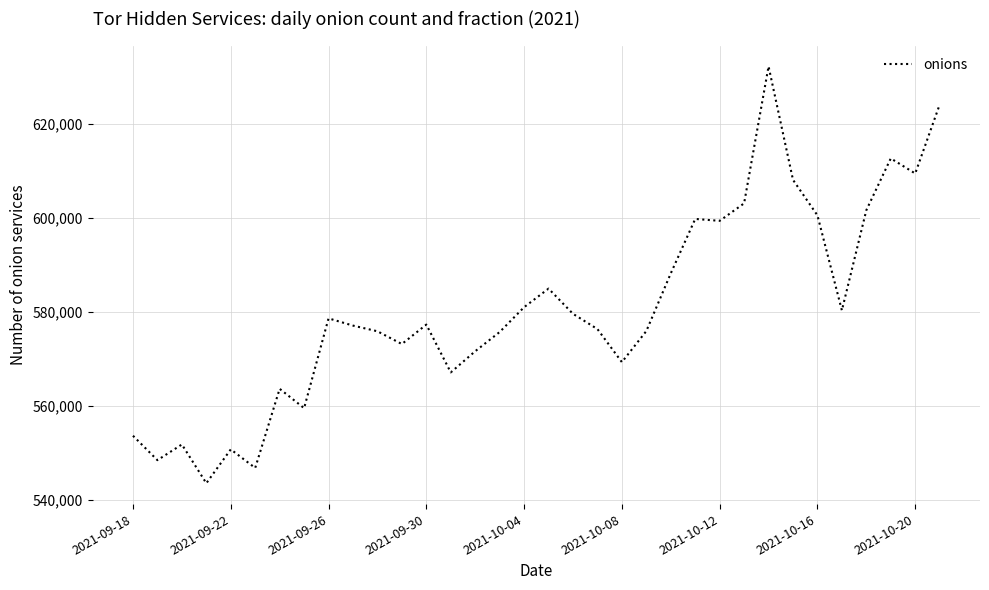

What is the maximum value shown in the chart?

632264